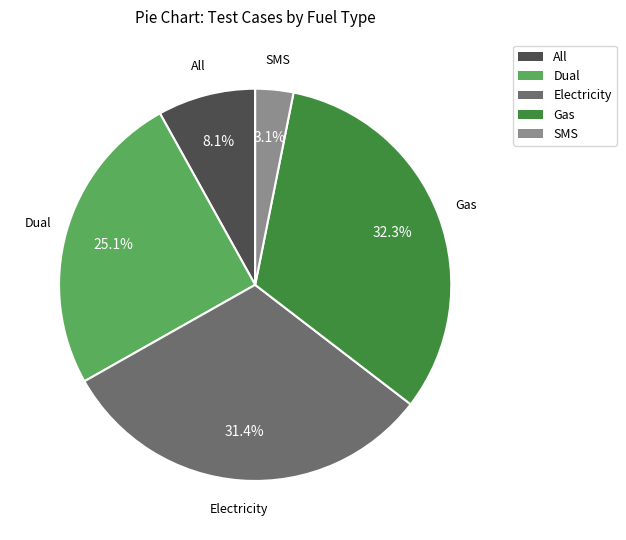

Which slice is the smallest?

SMS